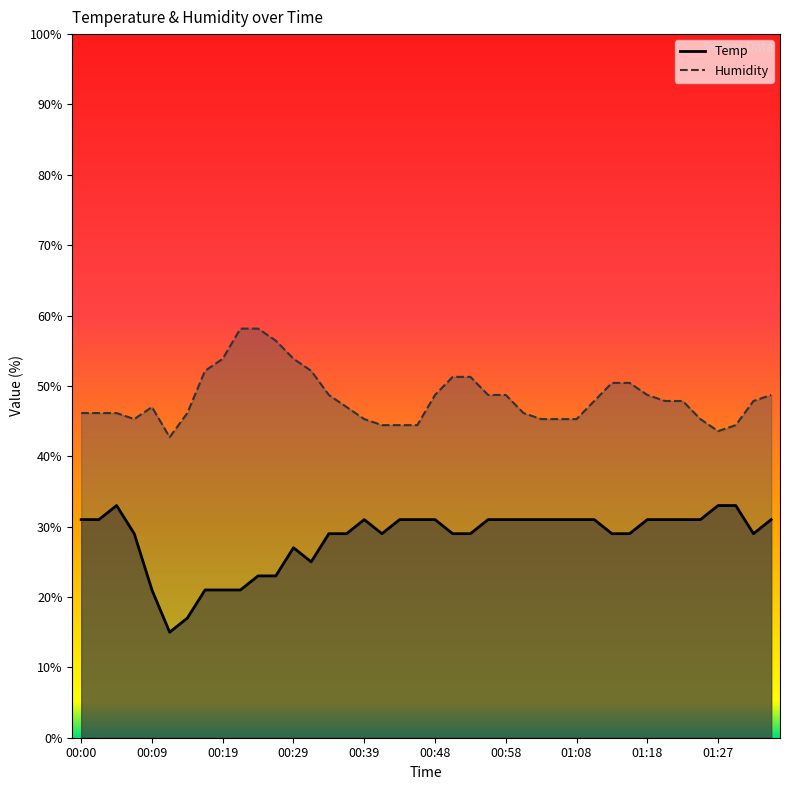

In Temp, how many points are lower than both neighbors (excluding endpoints)?

4